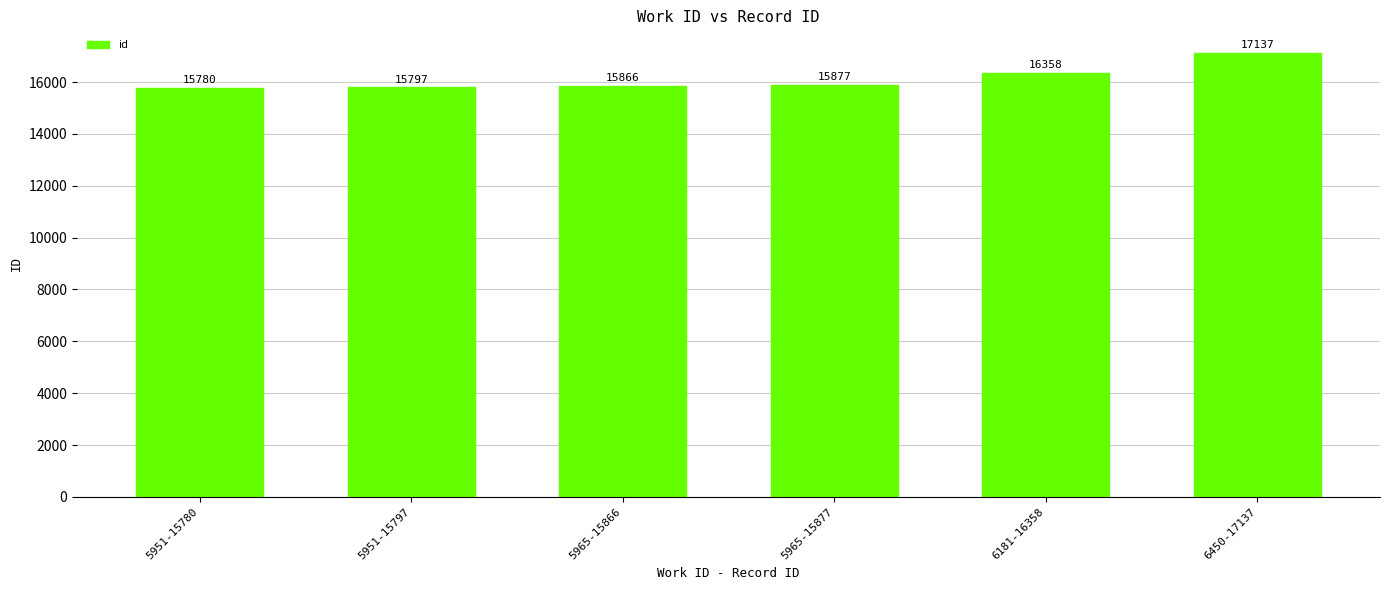

What is the value of the 5th bar from the left?

16358